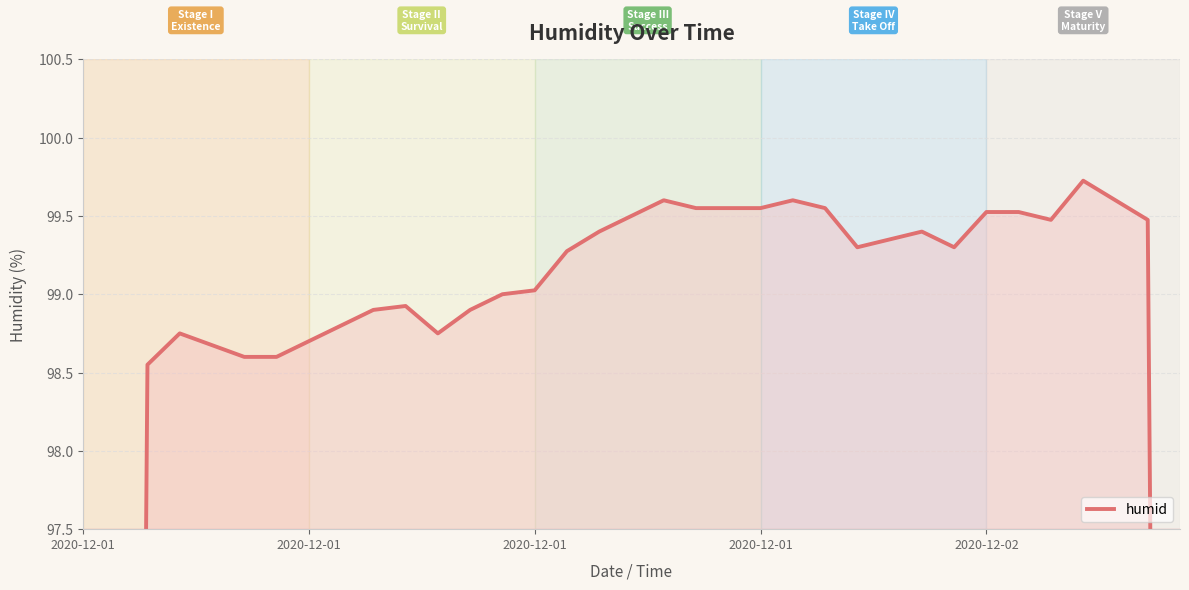

How many interior local valleys (lower than both neighbors) does the data have?

5